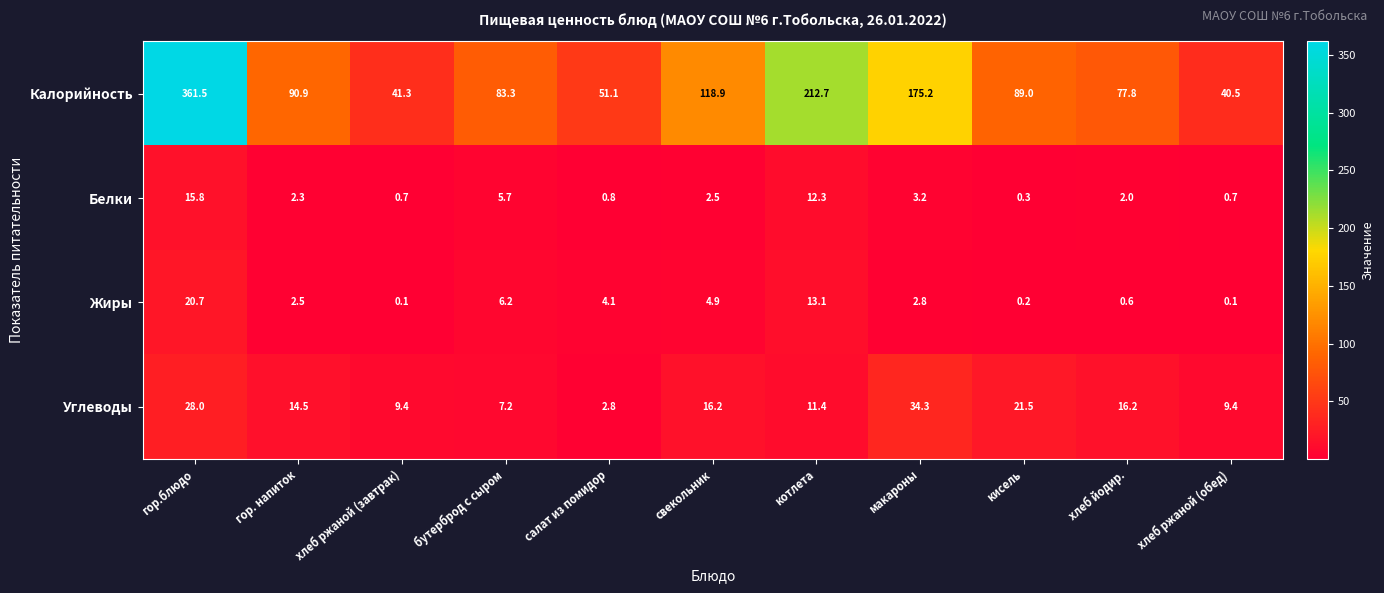

Where is Жиры nearest to the value 10?

котлета